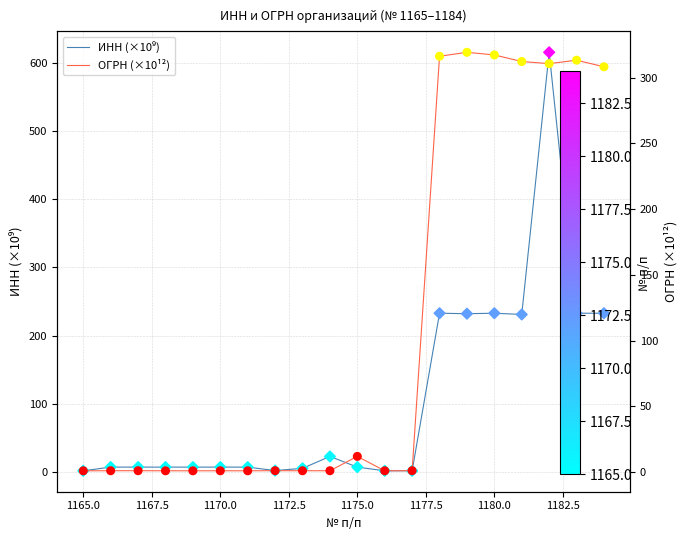

At how many categories does at least one series exceed 549?

1